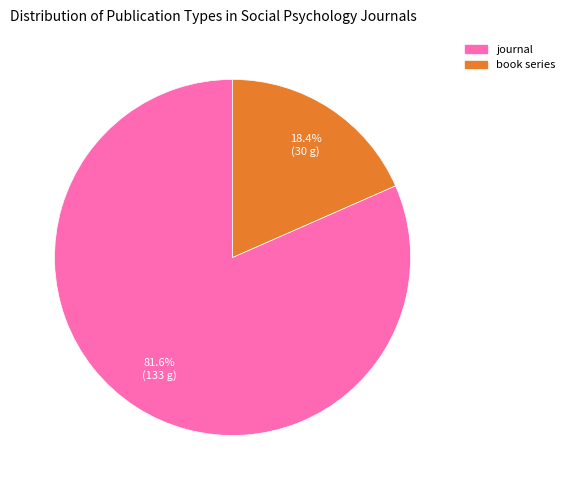

Count the number of slices in the pie.

2